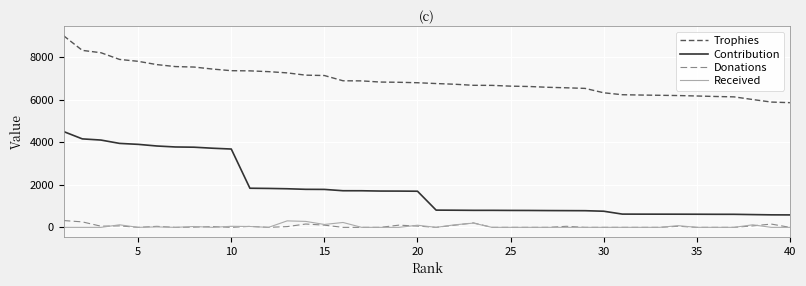

What is the highest value of the Received series?

305